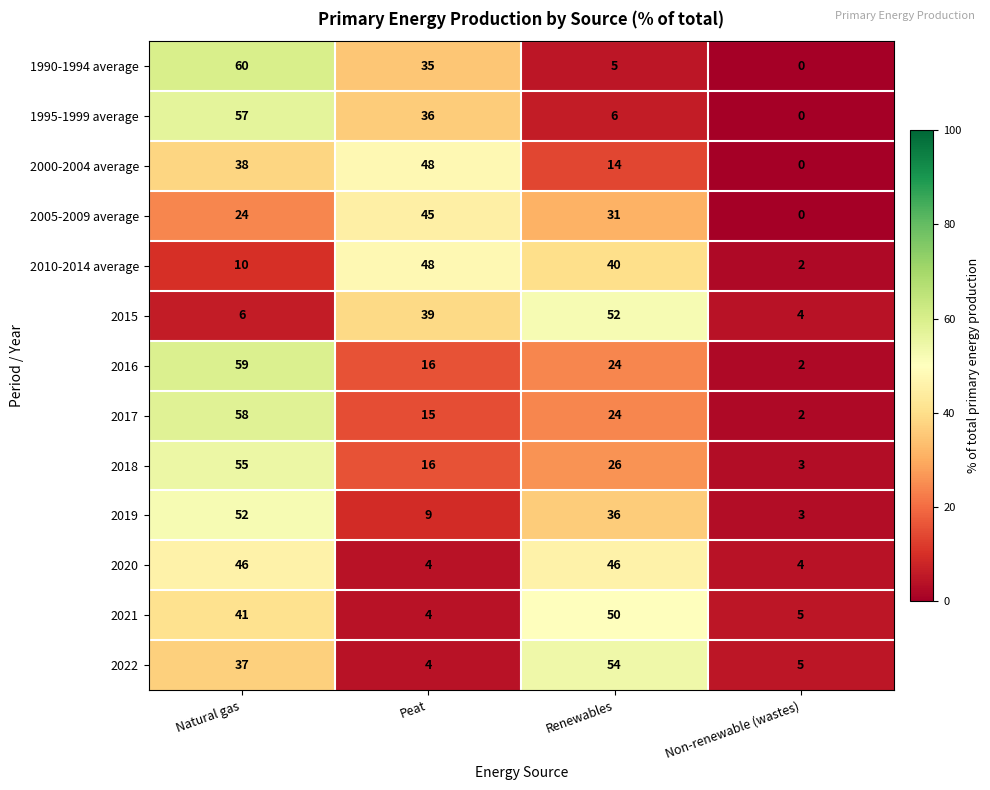

Rank the categories by 2019 value from highest to lowest.

Natural gas, Renewables, Peat, Non-renewable (wastes)